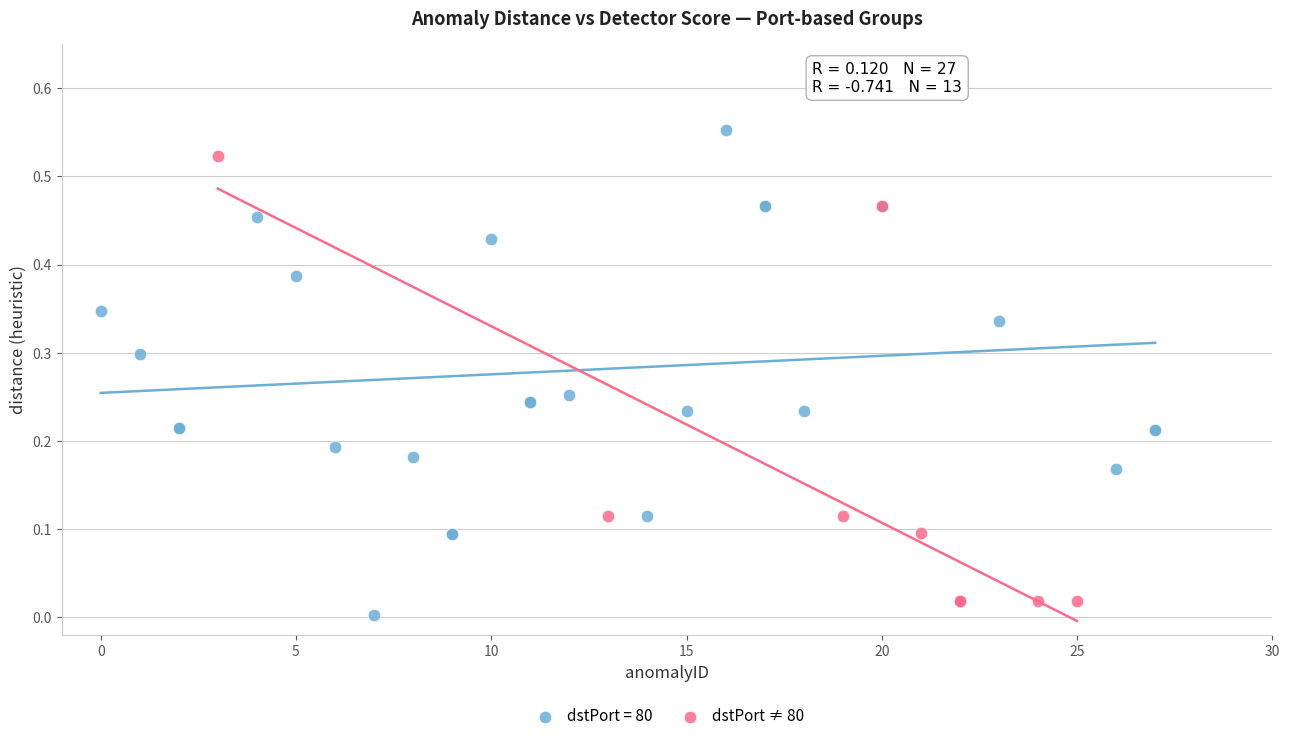

Which series has the widest spread of Y values?

dstPort = 80